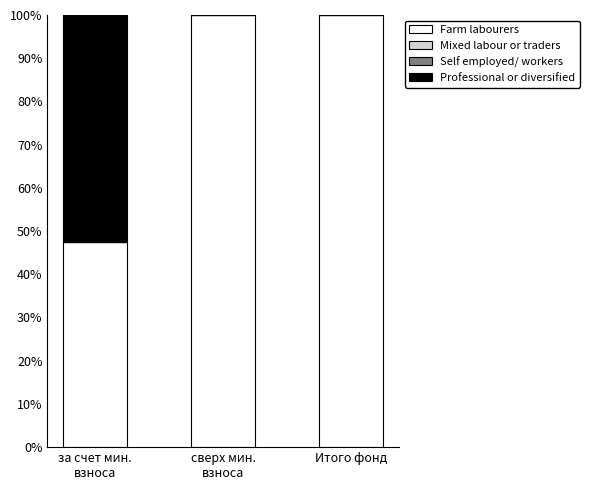

What is the sum of all Farm labourers values?

247.5